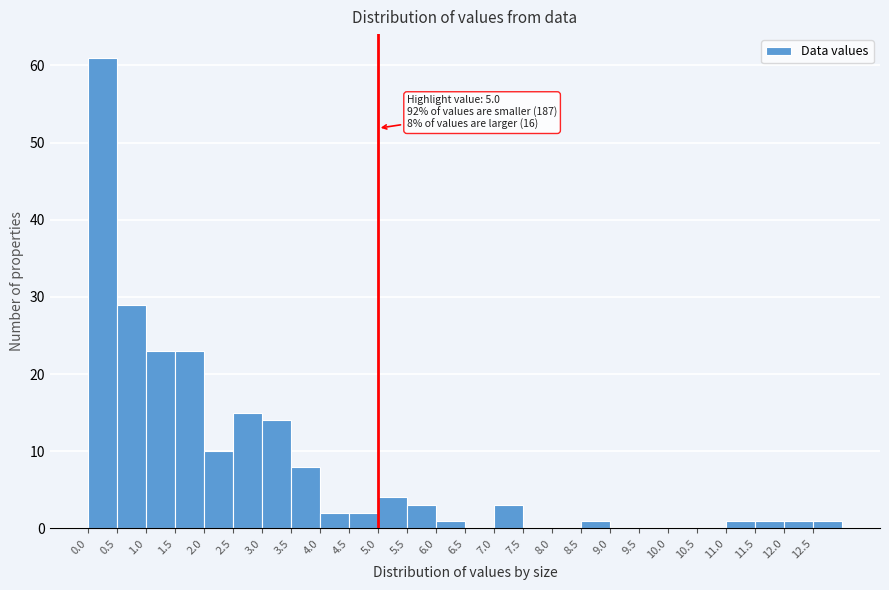

Which range on the x-axis has the tallest bar?

0.0 to 0.5